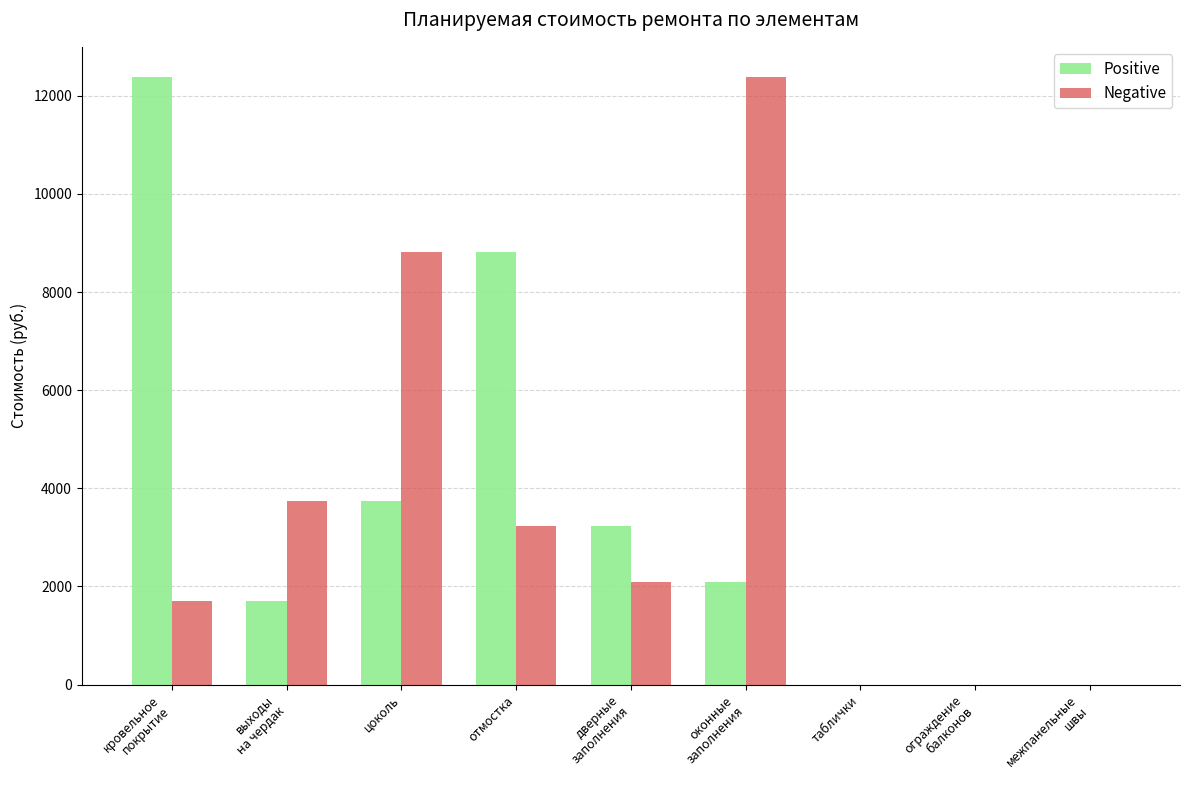

At which label is Positive closest to 6188?

цоколь